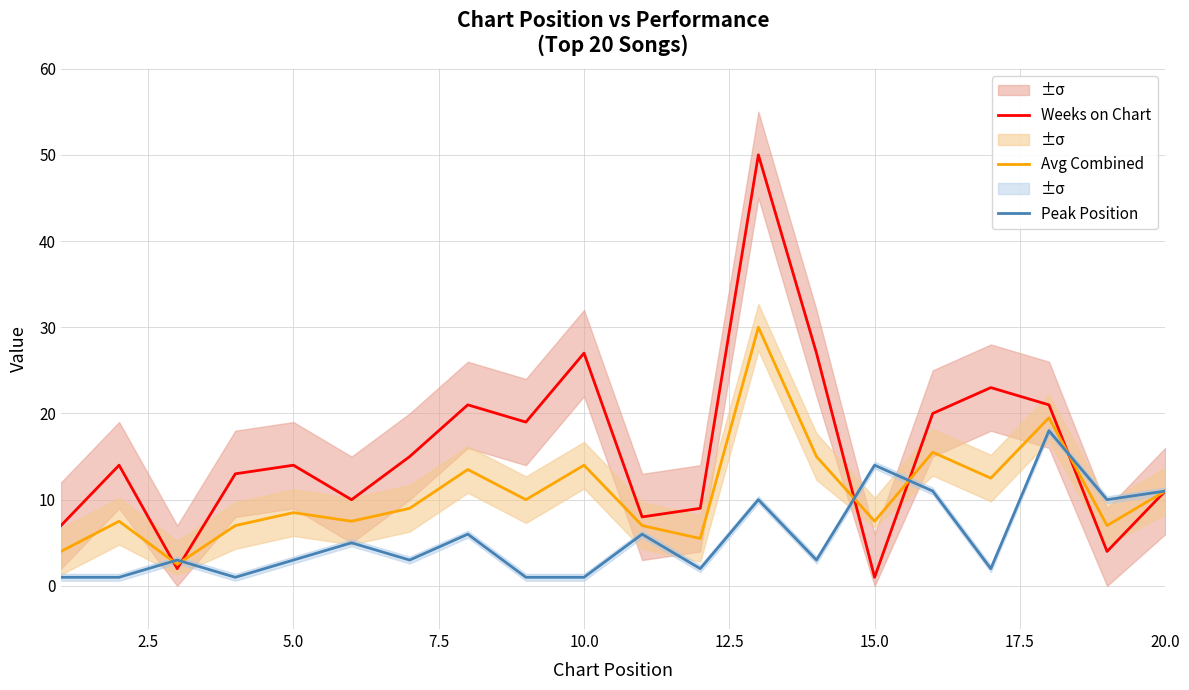

Is it true that Avg Combined equals 8.5 at 5.0?

True